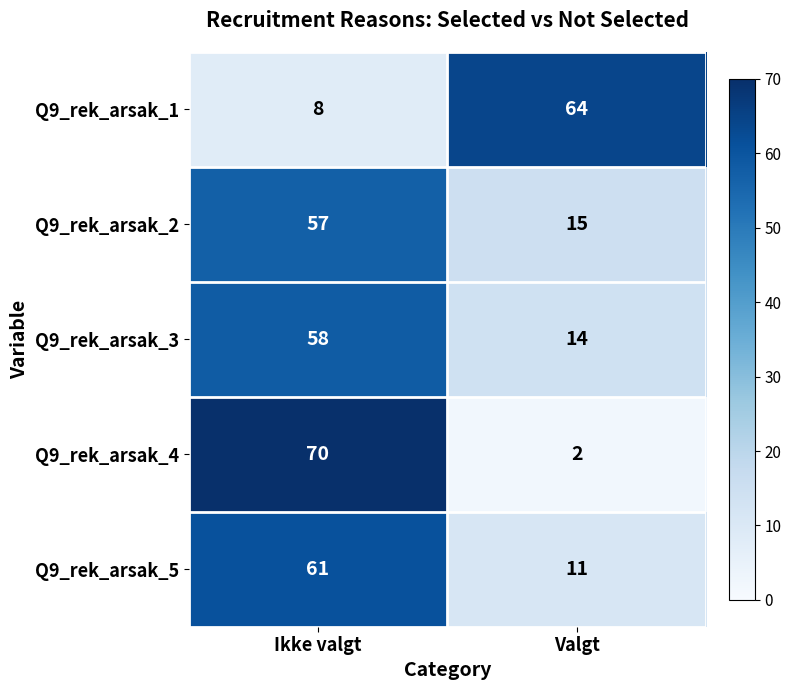

What value does the Q9_rek_arsak_5 series have at Ikke valgt?

61